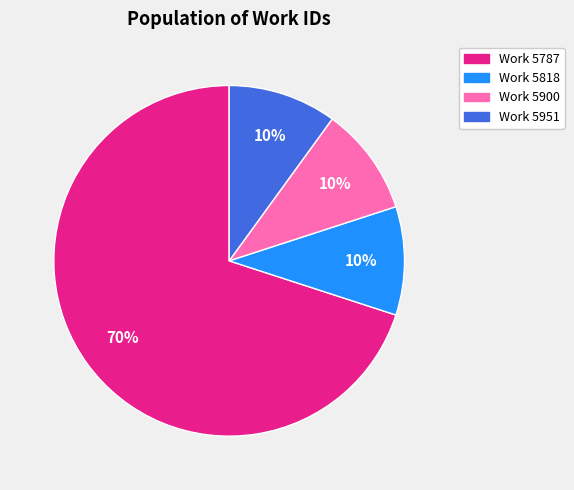

To the nearest percent, what is the difference between the largest and smallest slice percentages?

60%